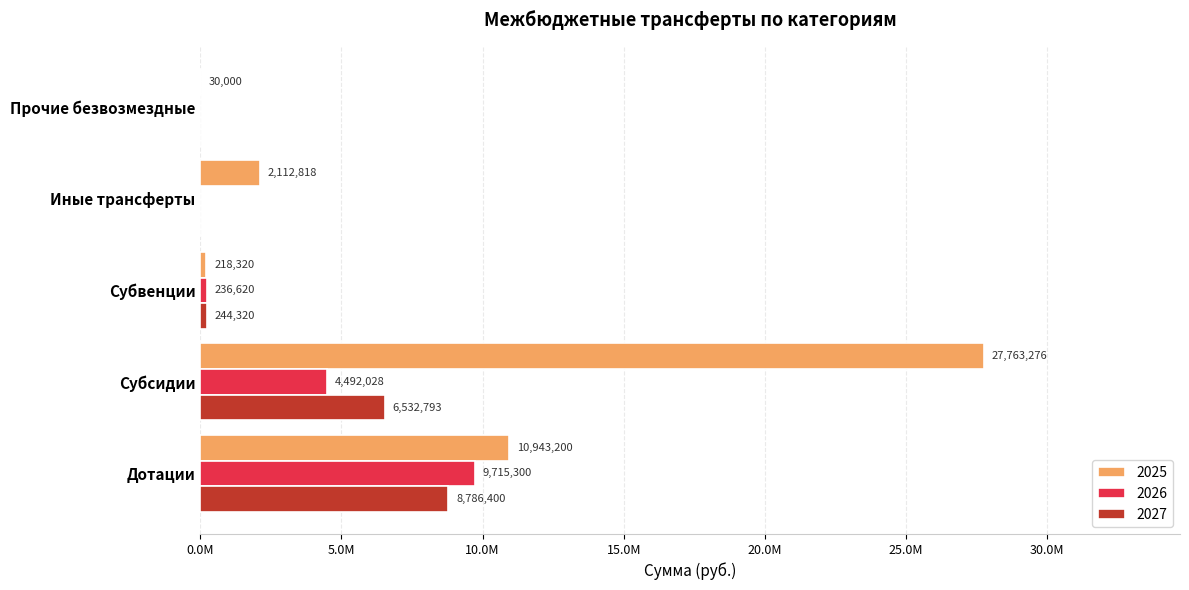

What are all the series names shown in the legend?

2025, 2026, 2027